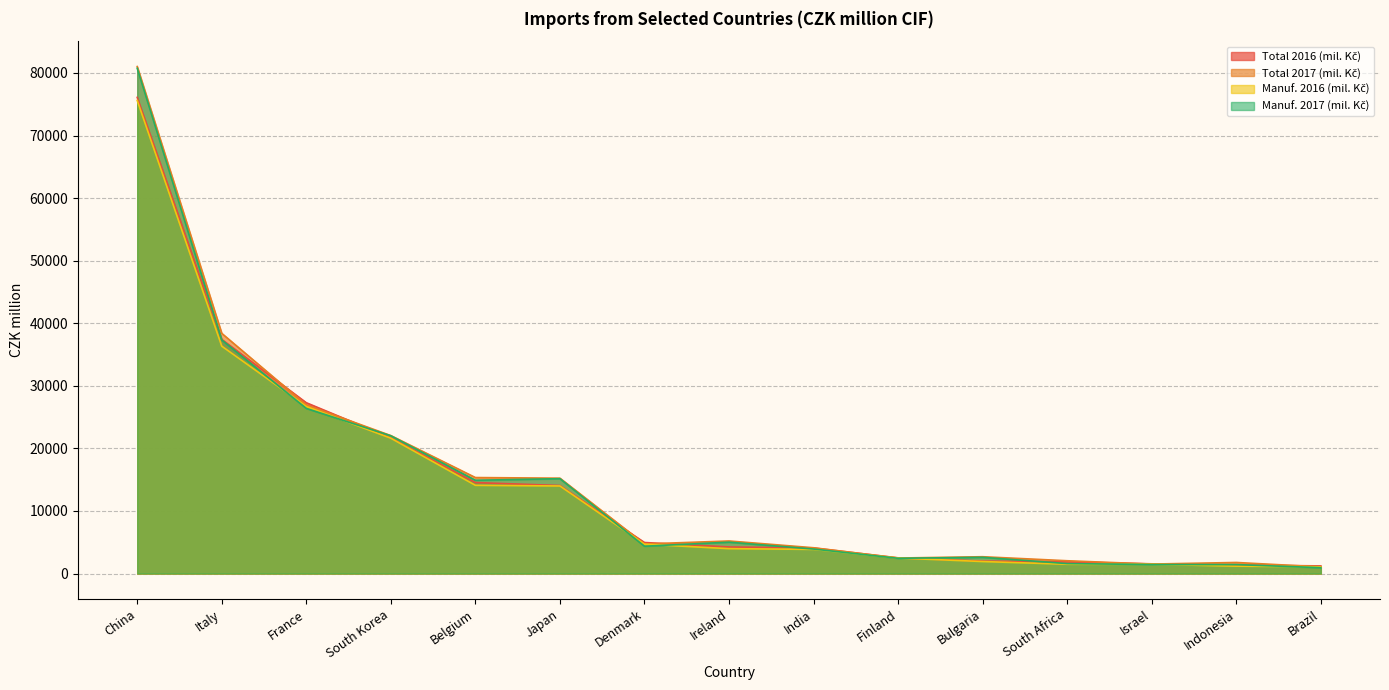

True or false: Total 2016 (mil. Kč) and Manuf. 2016 (mil. Kč) cross at least once.

False